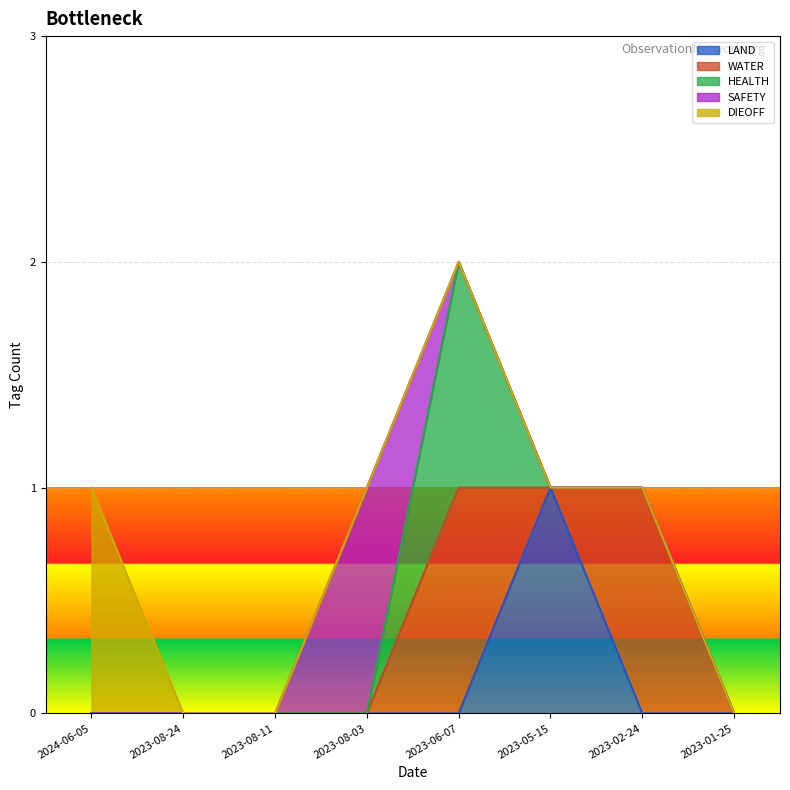

Reading left to right, extract all data points from this chart.

LAND: 0	0	0	0	0	1	0	0
WATER: 0	0	0	0	1	0	1	0
HEALTH: 0	0	0	0	1	0	0	0
SAFETY: 0	0	0	1	0	0	0	0
DIEOFF: 1	0	0	0	0	0	0	0